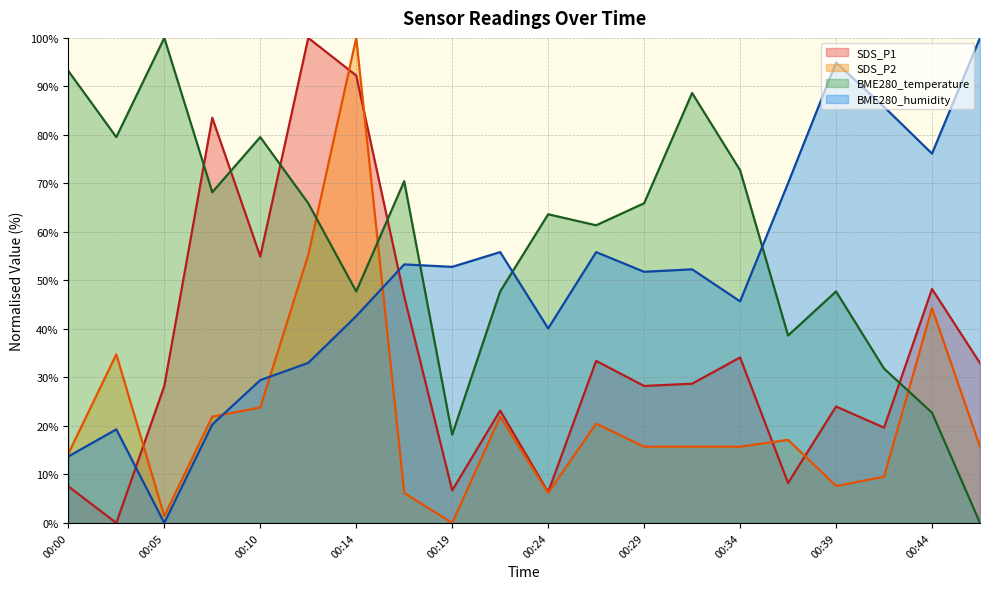

What is the total value across all series at 00:39?

174.3